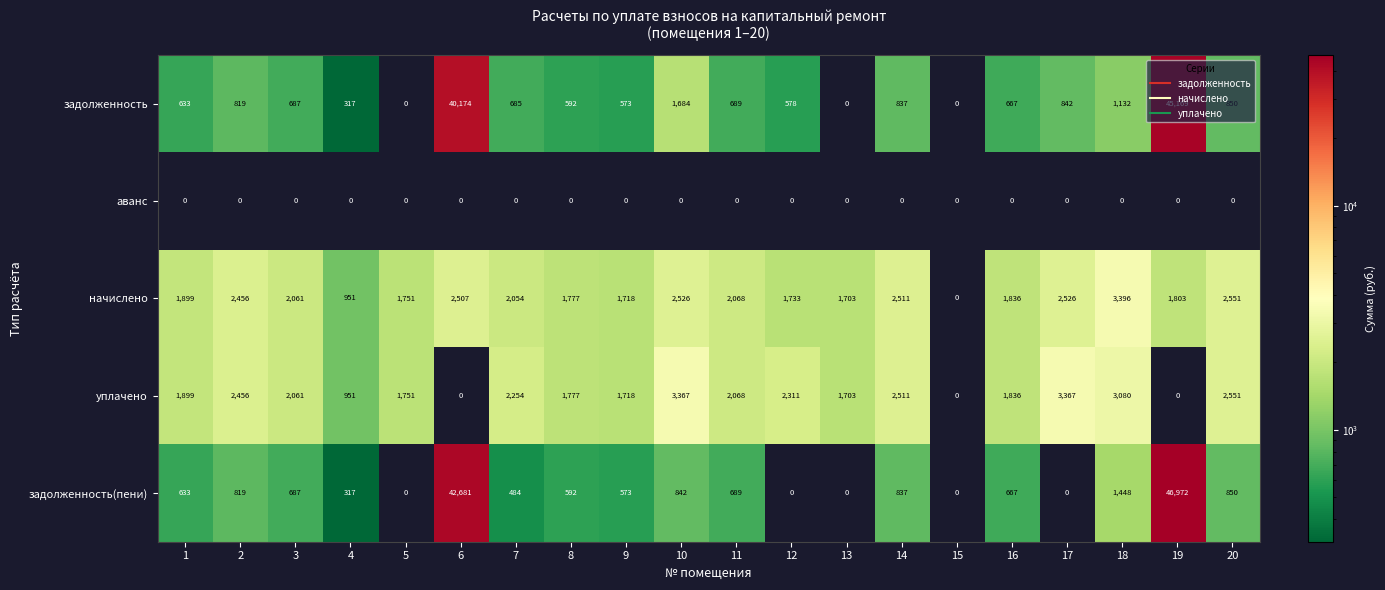

Read the уплачено value at 16.

1836